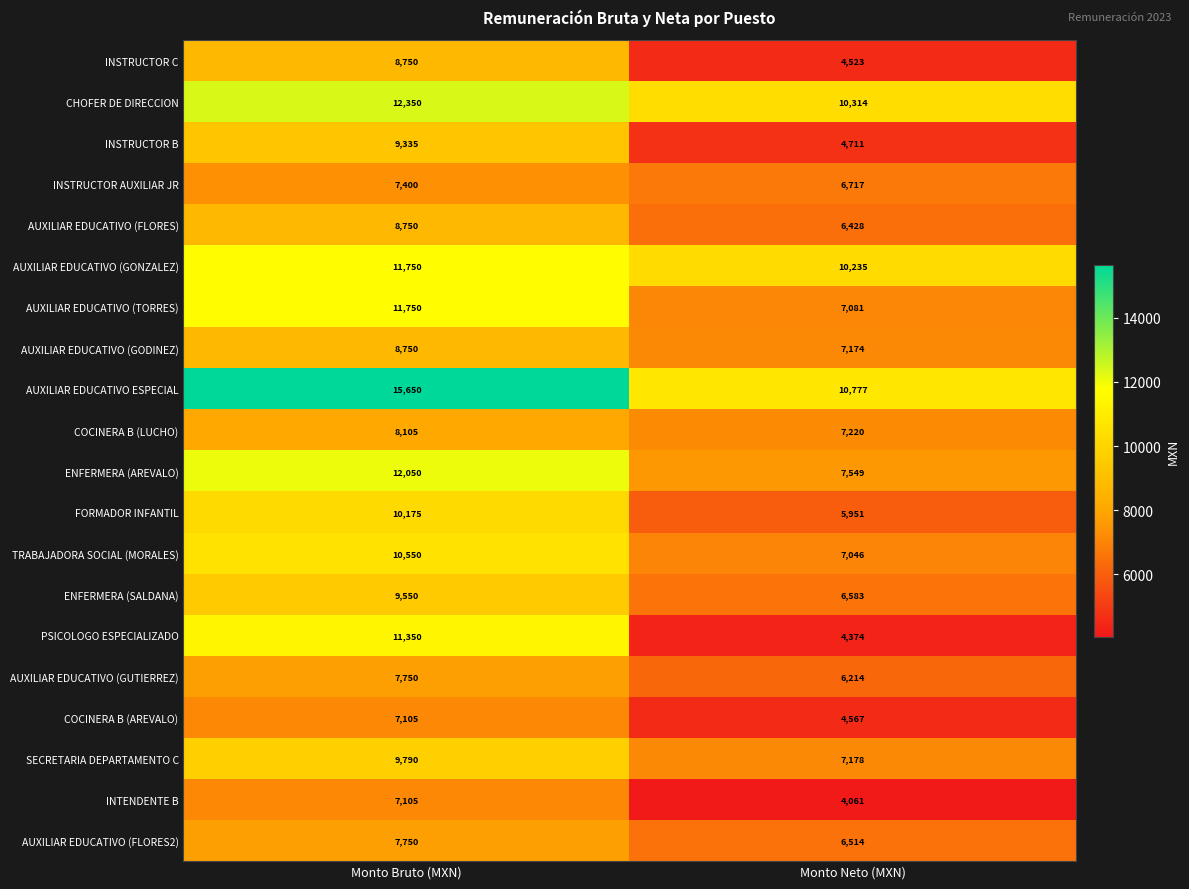

Count the number of data series in this chart.

20